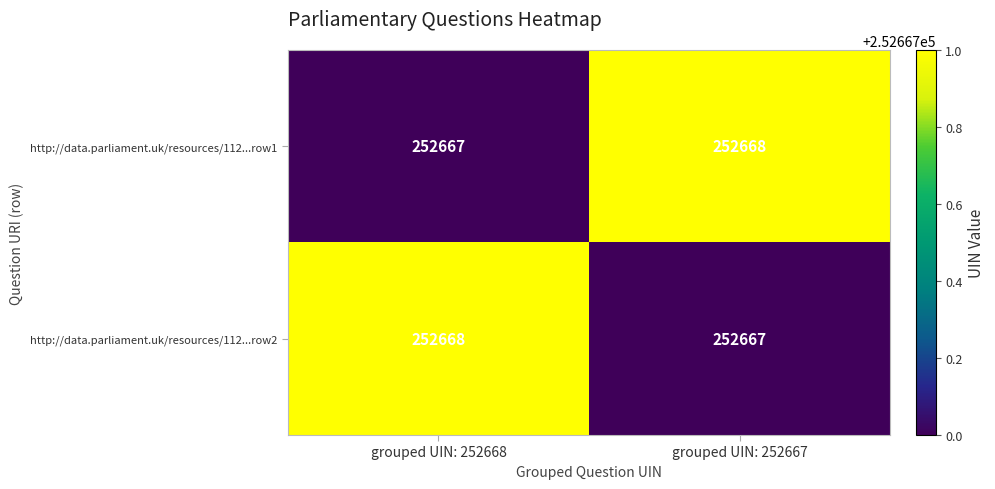

At which label does http://data.parliament.uk/resources/112...row2 reach its minimum?

grouped UIN: 252667